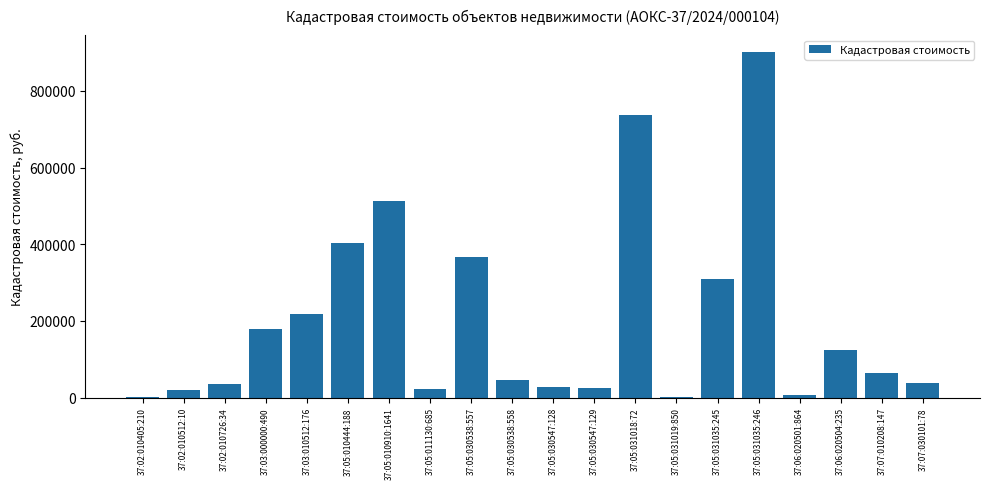

What is the change in value from 37:02:010726:34 to 37:05:010910:1641?

+478244.9